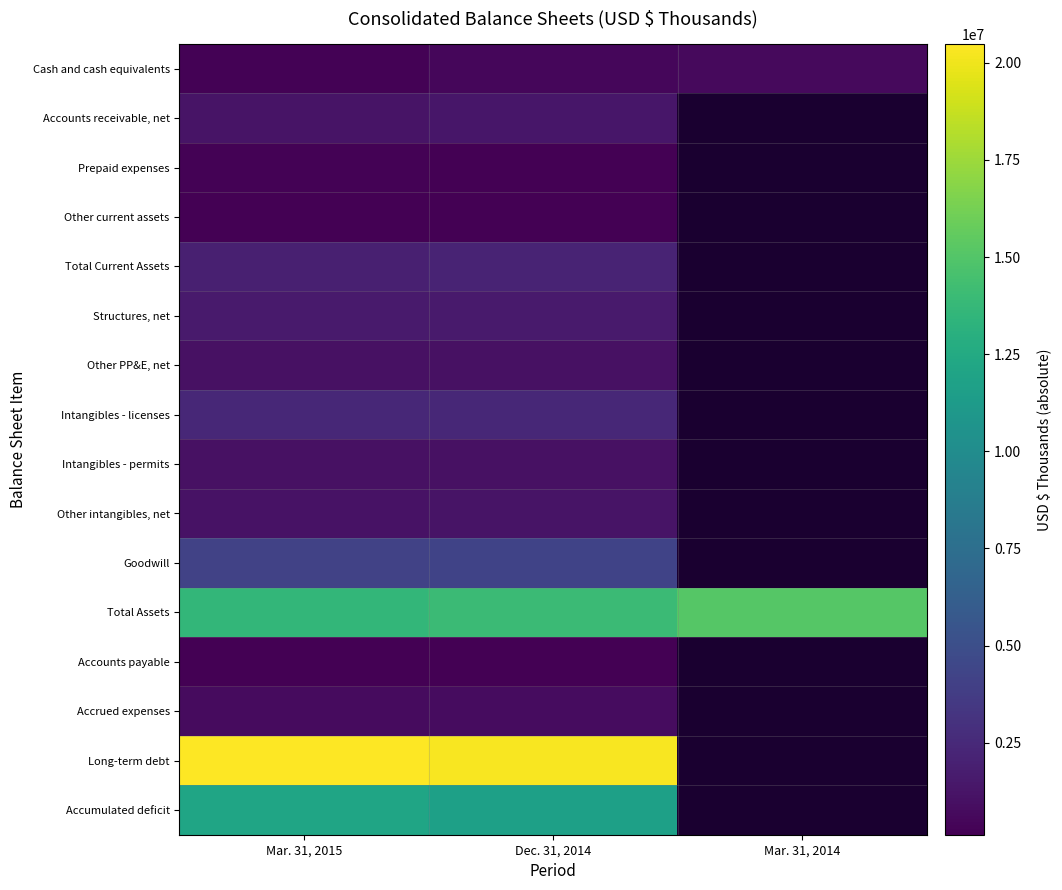

What is the spread (max minus min) of values at Mar. 31, 2015?

20350776.0